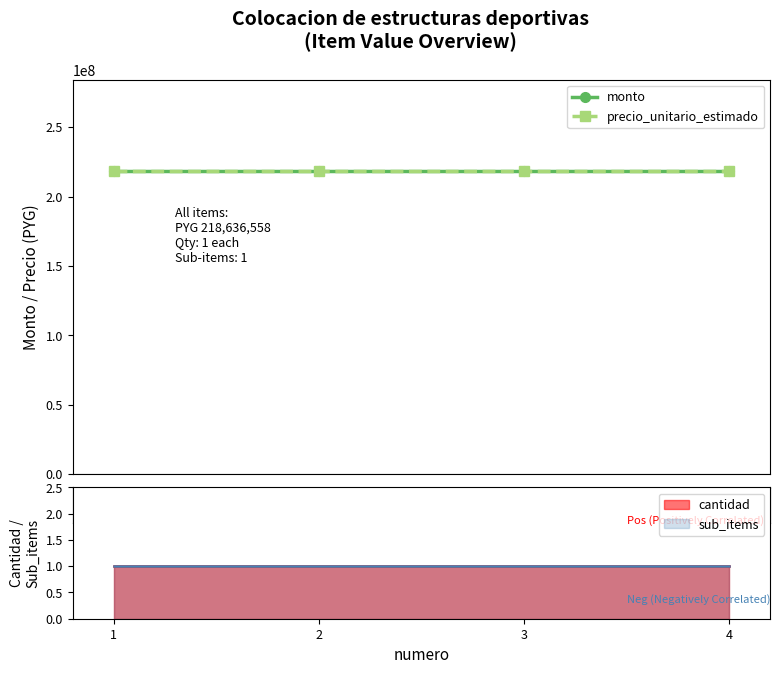

Which series has the widest spread of values?

precio_unitario_estimado